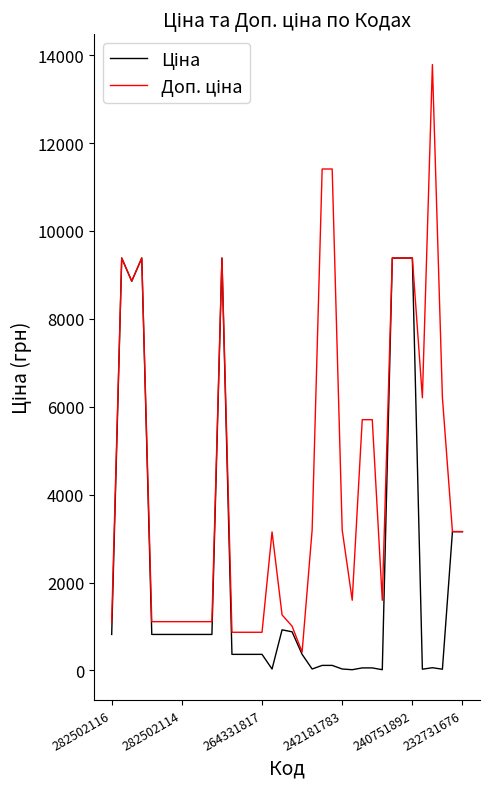

What is the maximum value shown in the chart?

13785.8